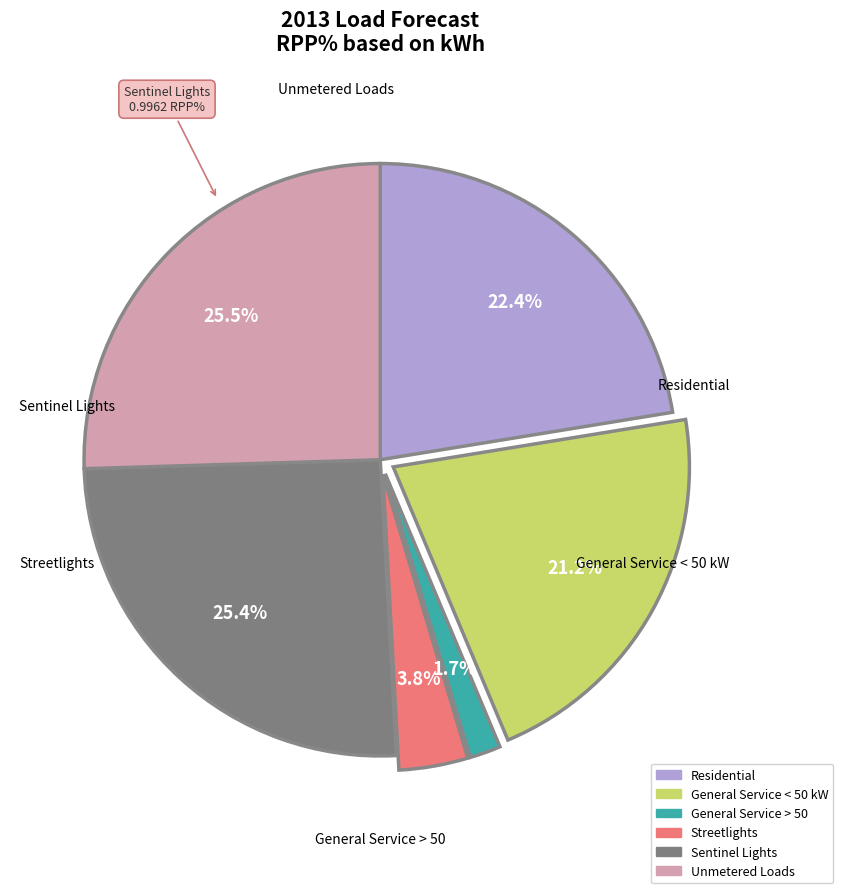

Does General Service > 50 account for over 50% of the chart?

No